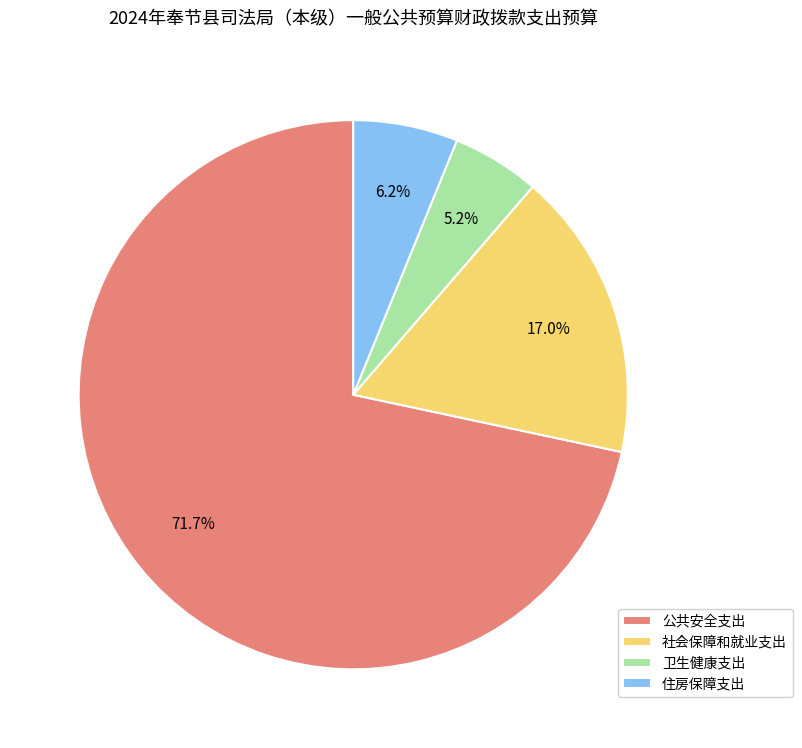

Is there a majority slice in this chart?

Yes